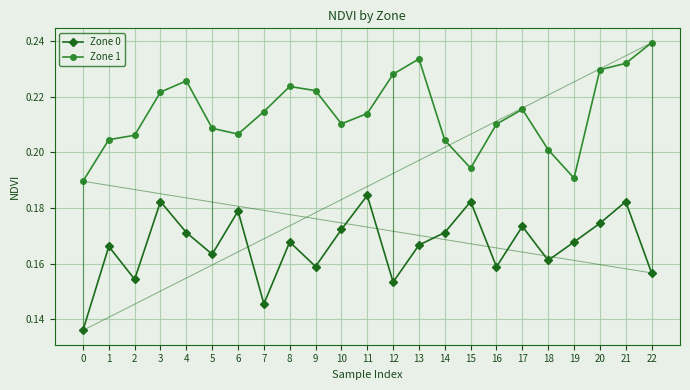

What are all the series names shown in the legend?

Zone 0, Zone 1